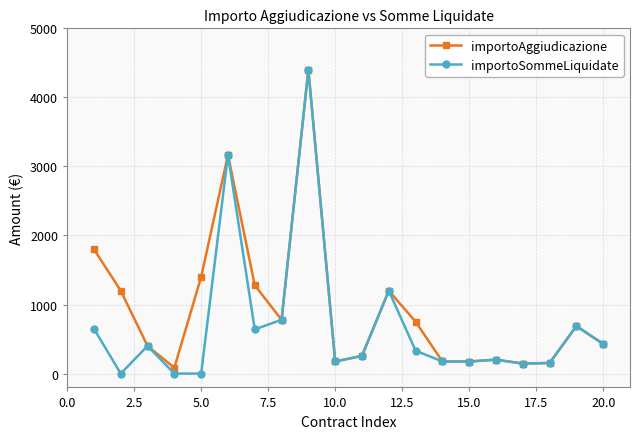

What is the greatest value displayed?

4400